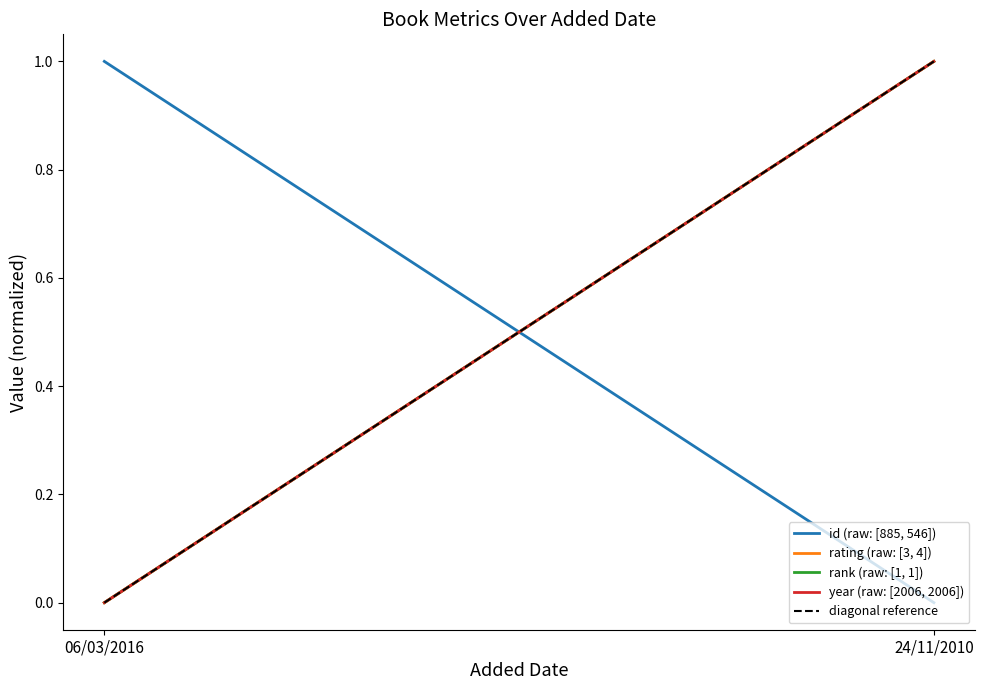

List the series in order of their peak value, highest first.

id (raw: [885, 546]), rating (raw: [3, 4]), rank (raw: [1, 1]), year (raw: [2006, 2006]), diagonal reference